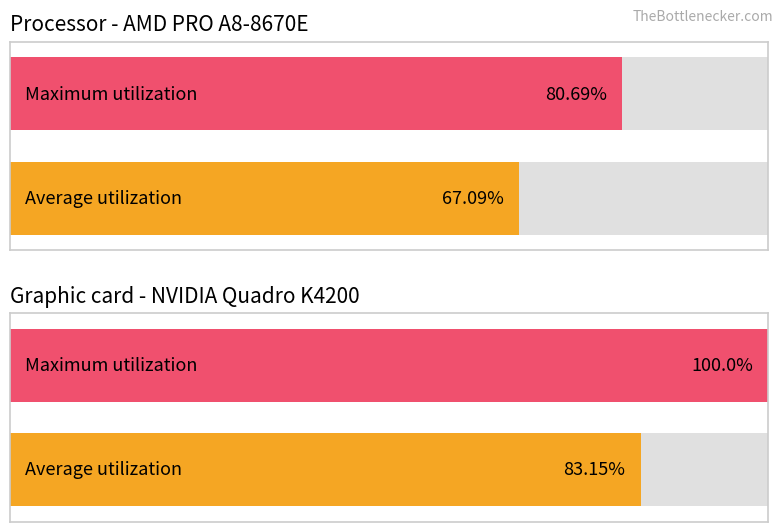

How many values in the Average utilization series exceed 28?

2